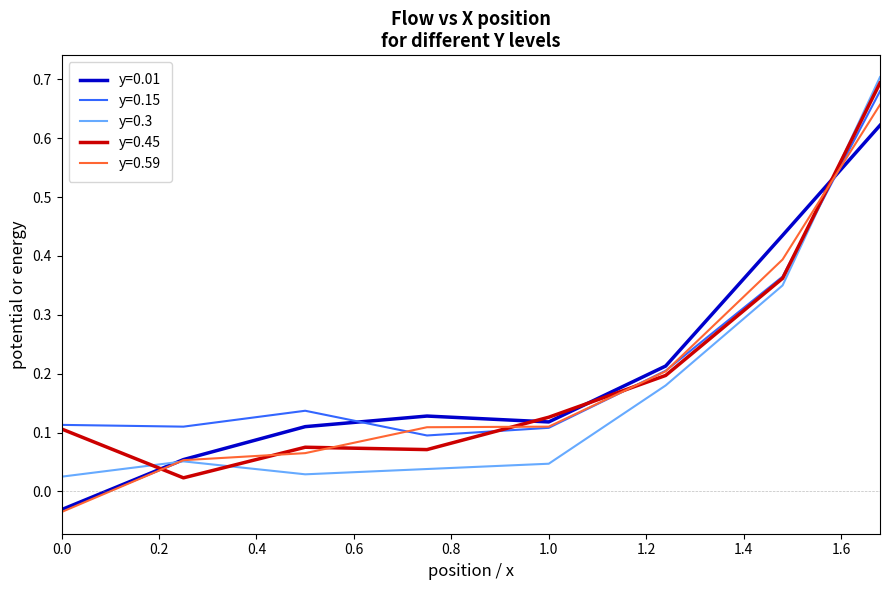

After their last crossing, which series has the higher values: y=0.15 or y=0.45?

y=0.45